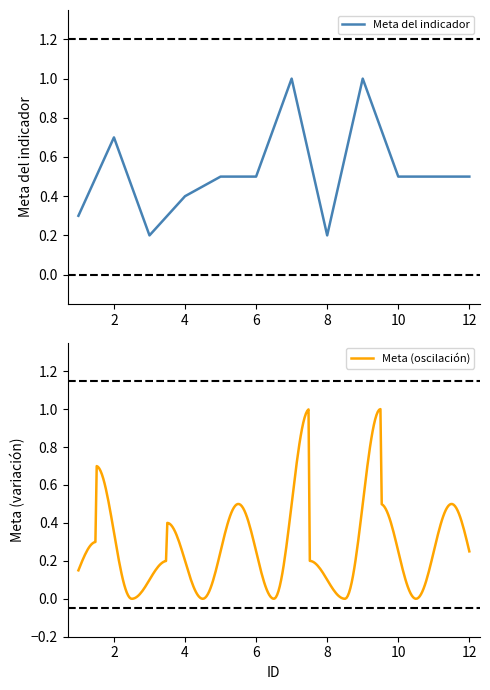

What is the highest value of the Meta del indicador series?

1.0